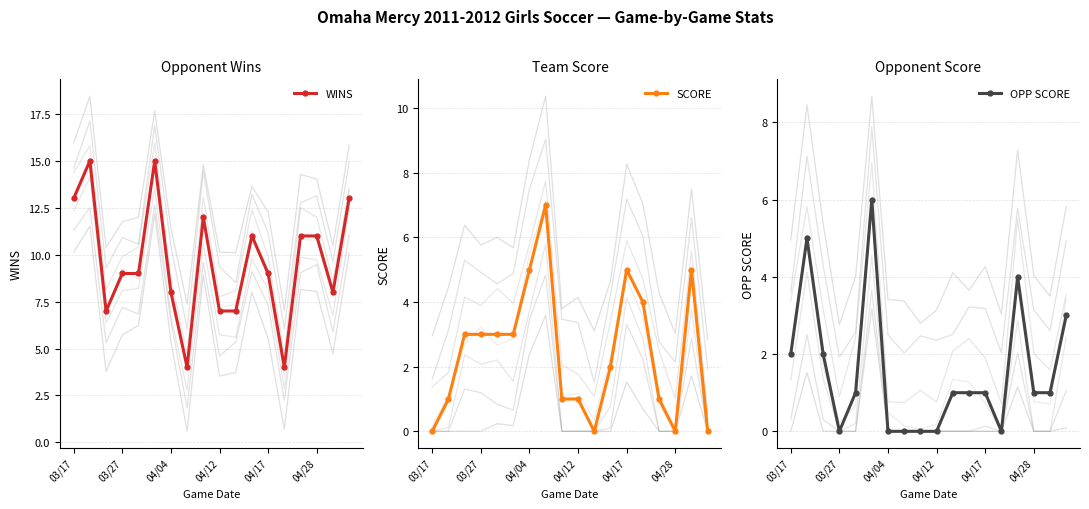

True or false: SCORE has a value of 5 at 04/17.

True